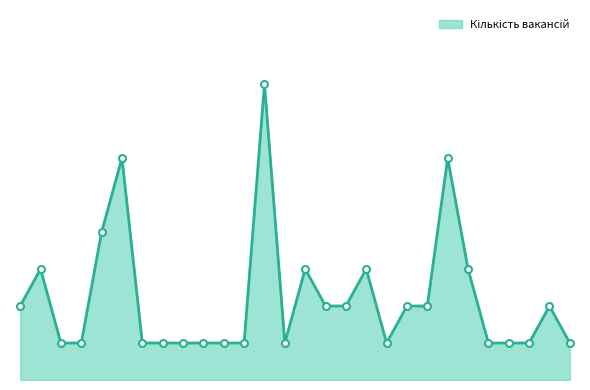

Where is the first local minimum?

2141.2